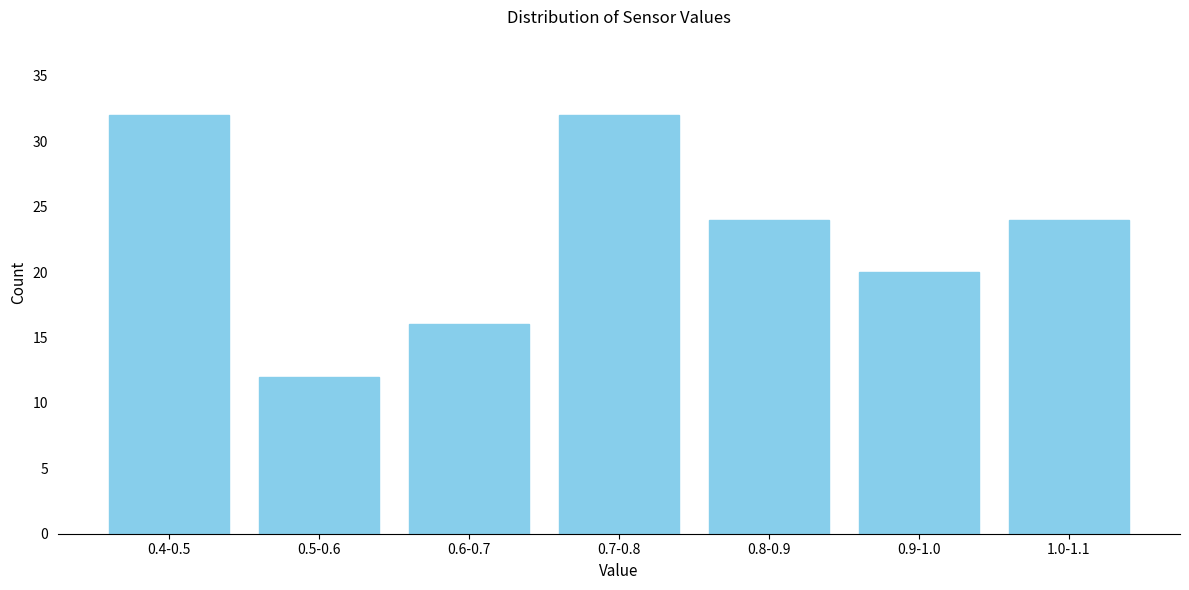

Reading left to right, what are all the values shown in this chart?

0.4-0.5=32	0.5-0.6=12	0.6-0.7=16	0.7-0.8=32	0.8-0.9=24	0.9-1.0=20	1.0-1.1=24